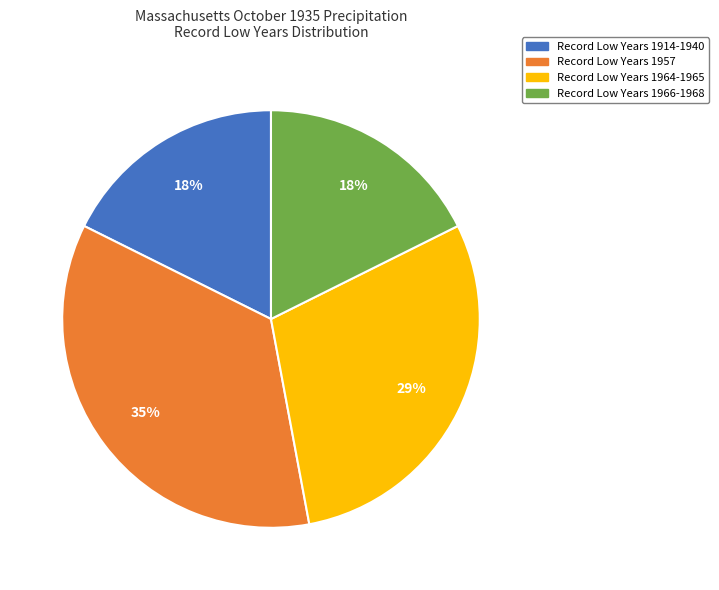

Is there a majority slice in this chart?

No